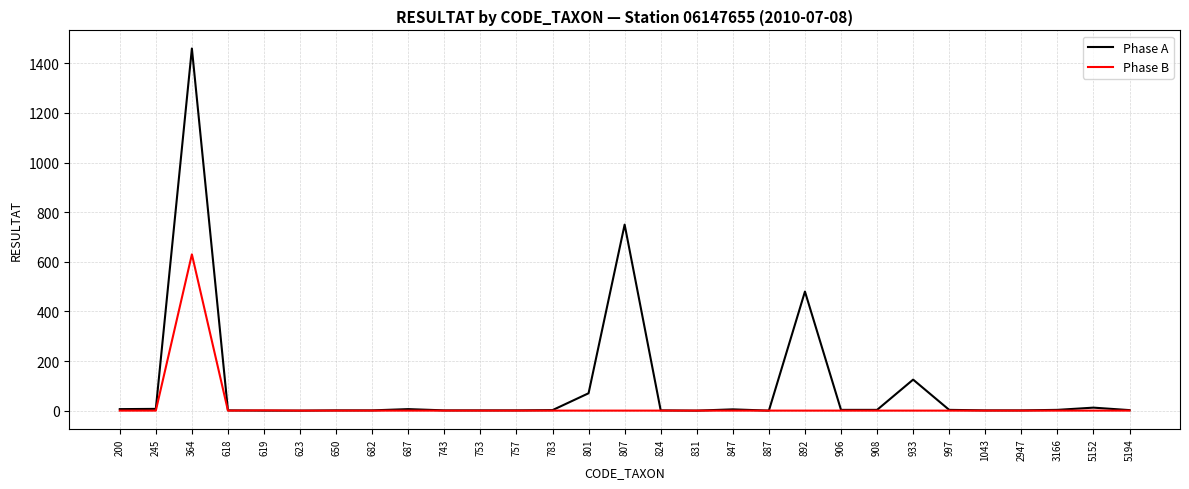

What is the total value across all series at 933?

125